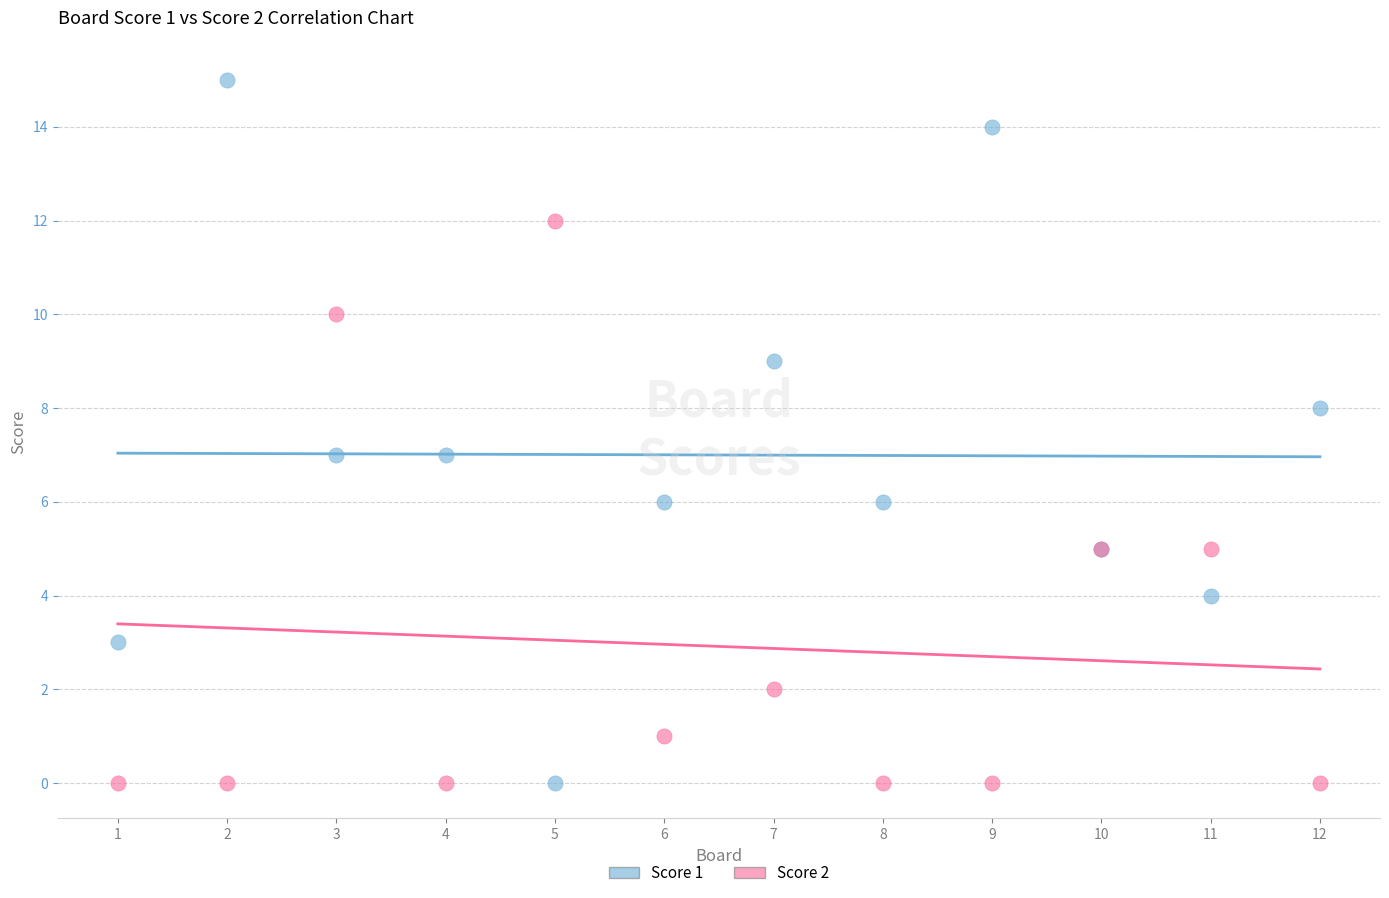

Which series has the widest spread of Y values?

Score 1